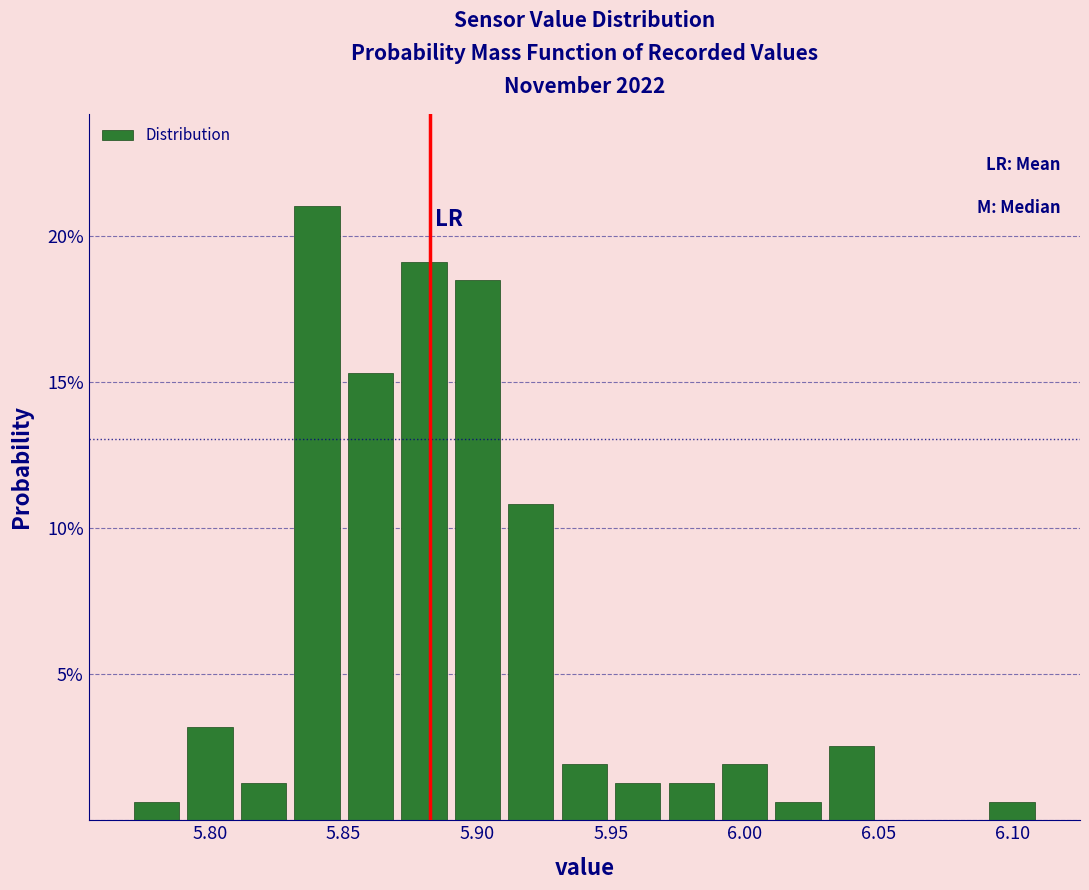

Over which range of the x-axis is the bar tallest?

5.83 to 5.85